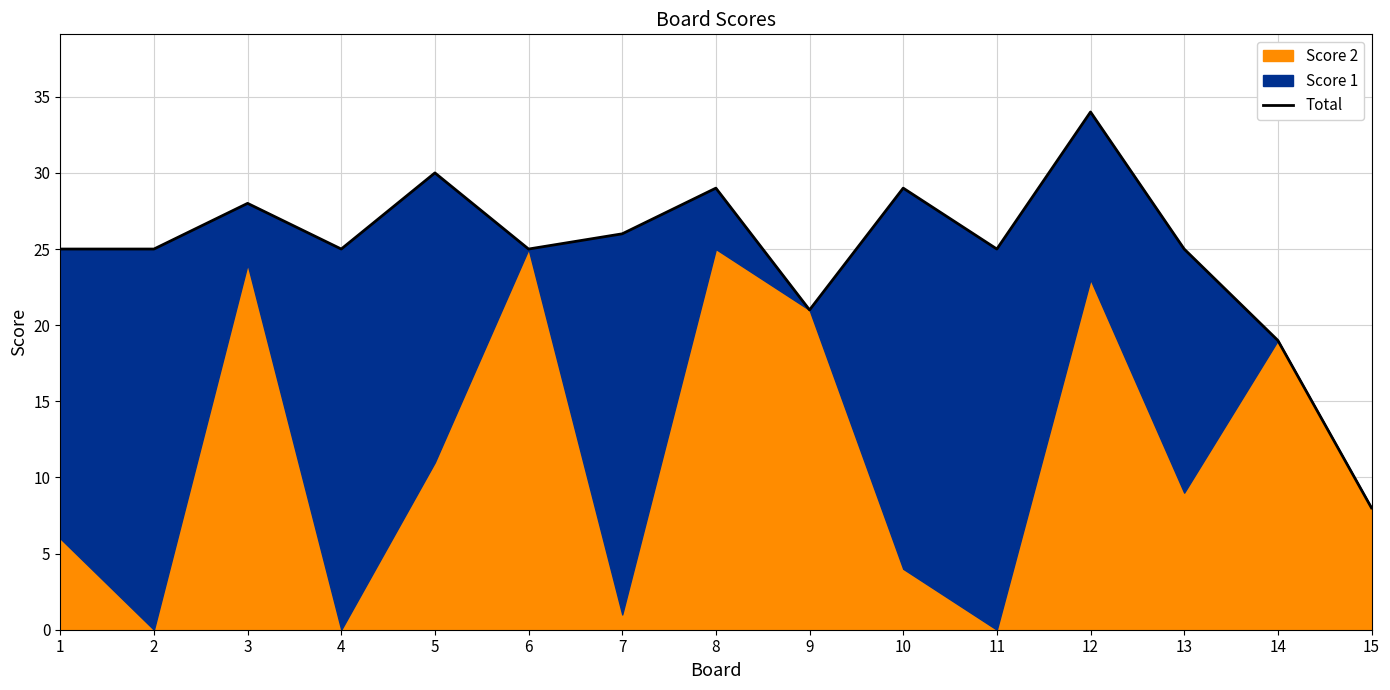

List the labels in order of value, smallest first.

15, 14, 9, 1, 2, 4, 6, 11, 13, 7, 3, 8, 10, 5, 12